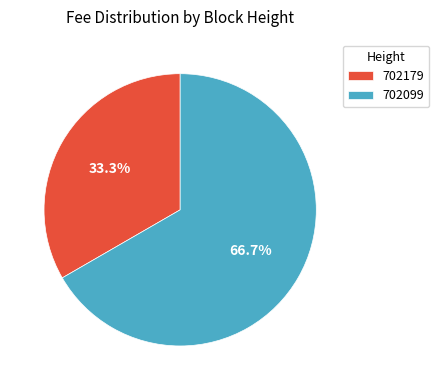

Which slice represents more than half of the pie?

702099